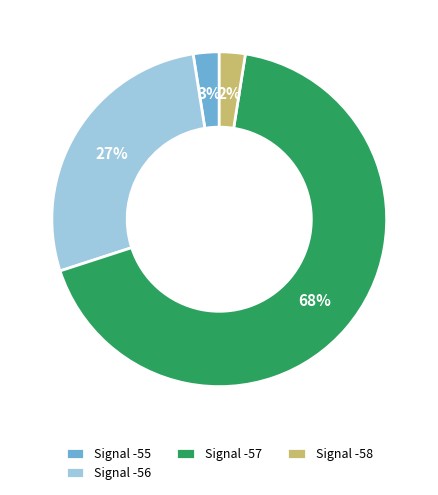

Which has a higher value, Signal -57 or Signal -55?

Signal -57